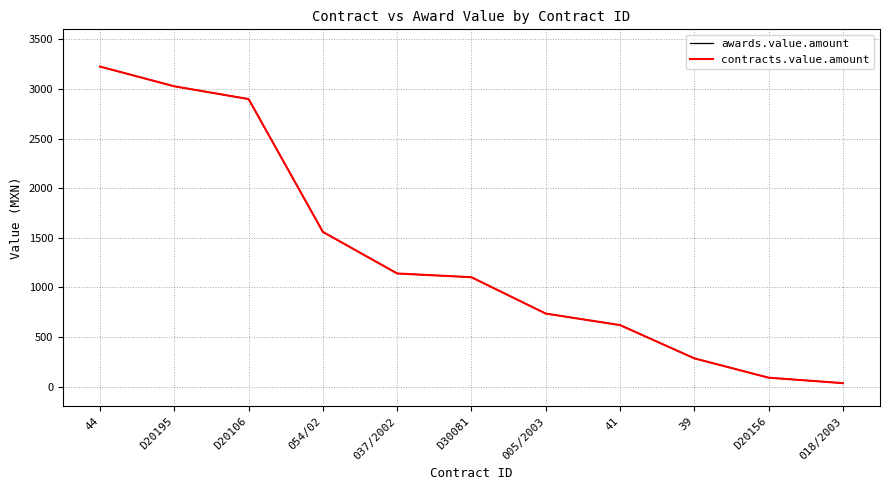

At how many categories does at least one series exceed 1584?

3